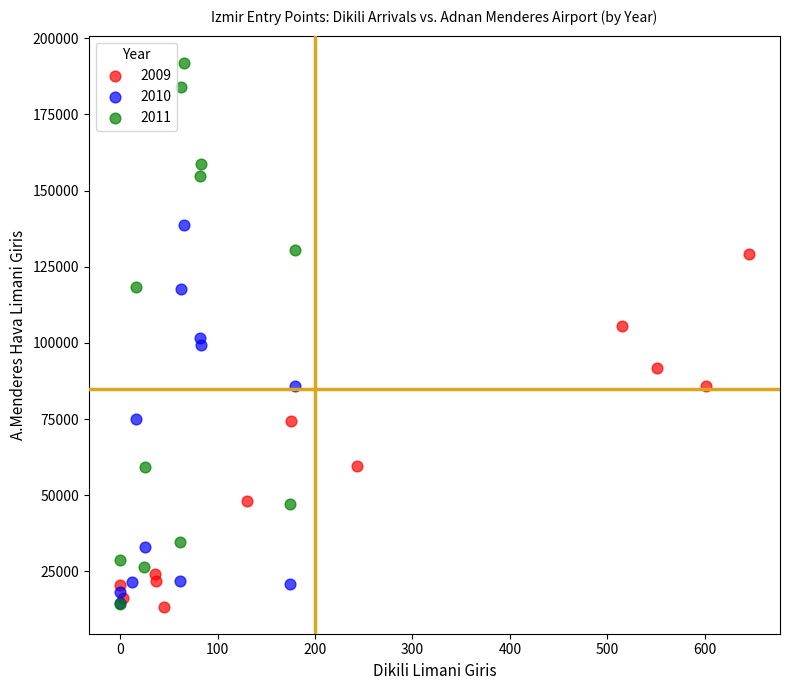

Which series reaches the maximum Y coordinate?

2011